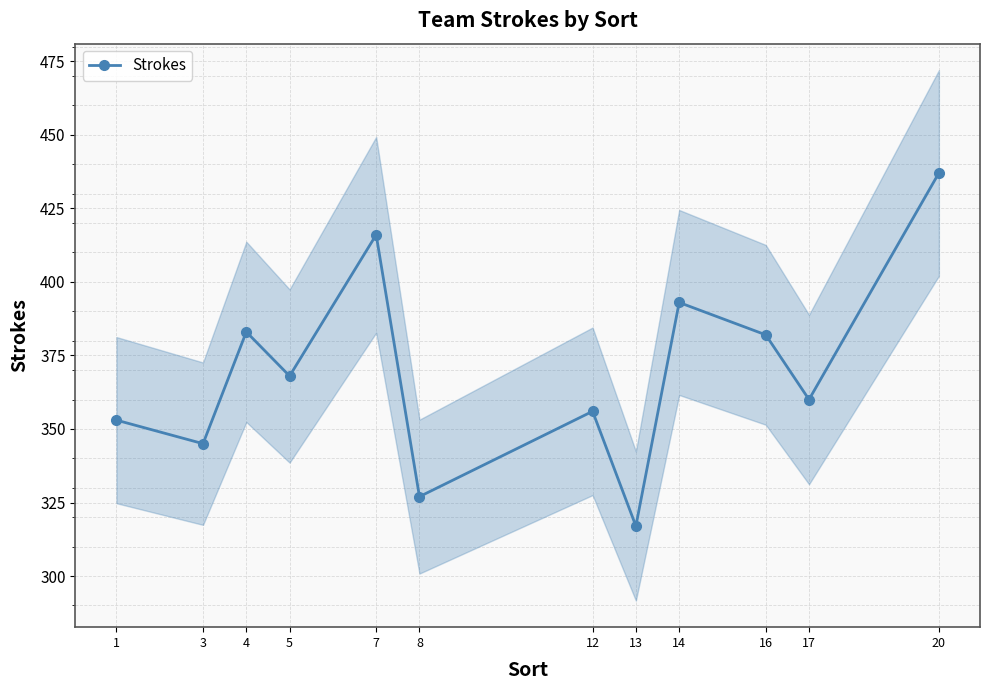

True or false: the data shows 595 at 14.

False